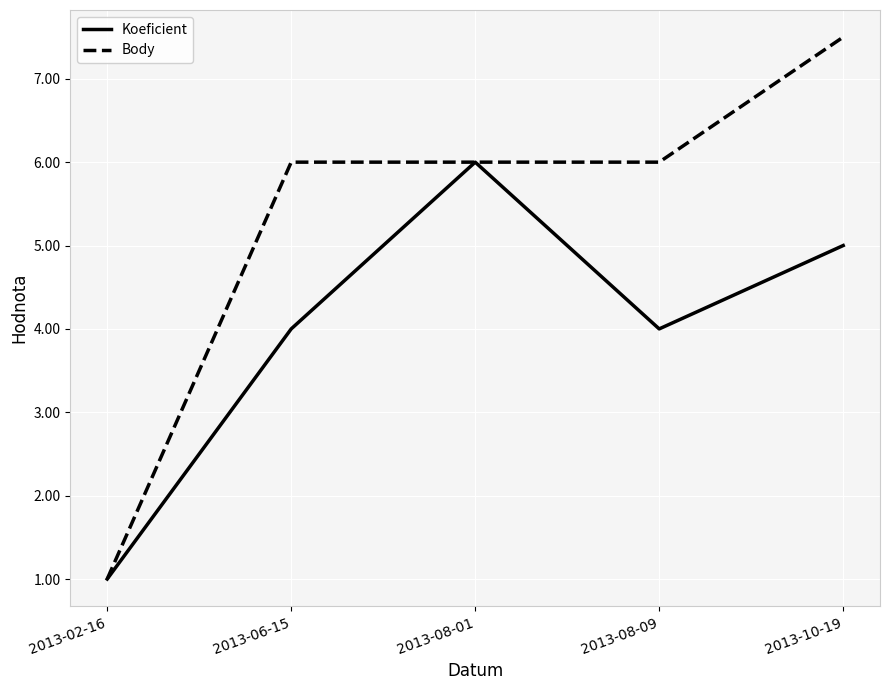

Is the value of Koeficient at 2013-02-16 greater than the value of Body at 2013-08-09?

No